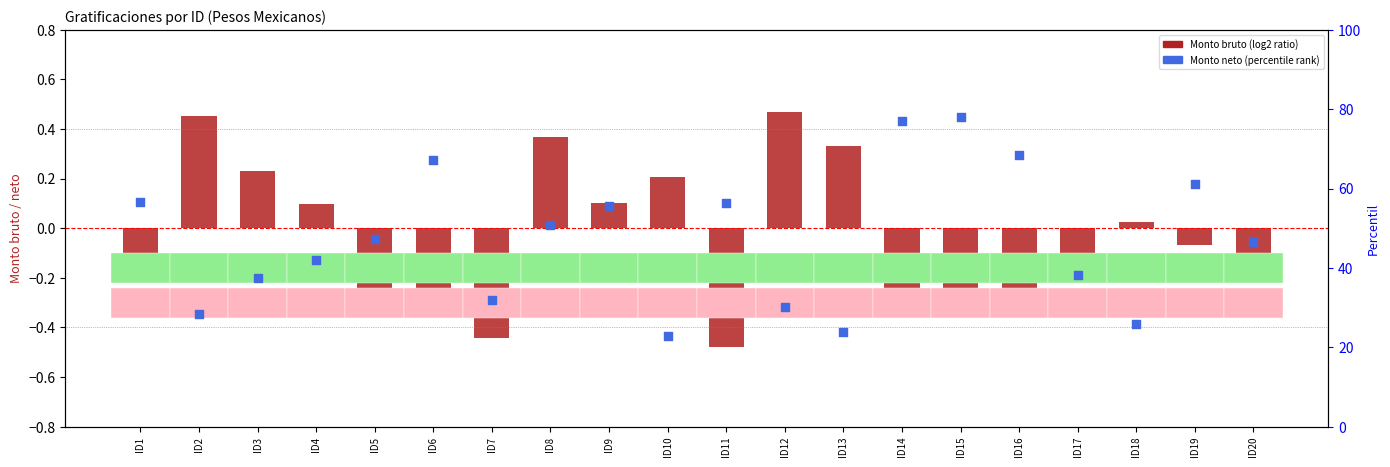

Which series has the largest total across all categories?

Monto neto (percentile rank)